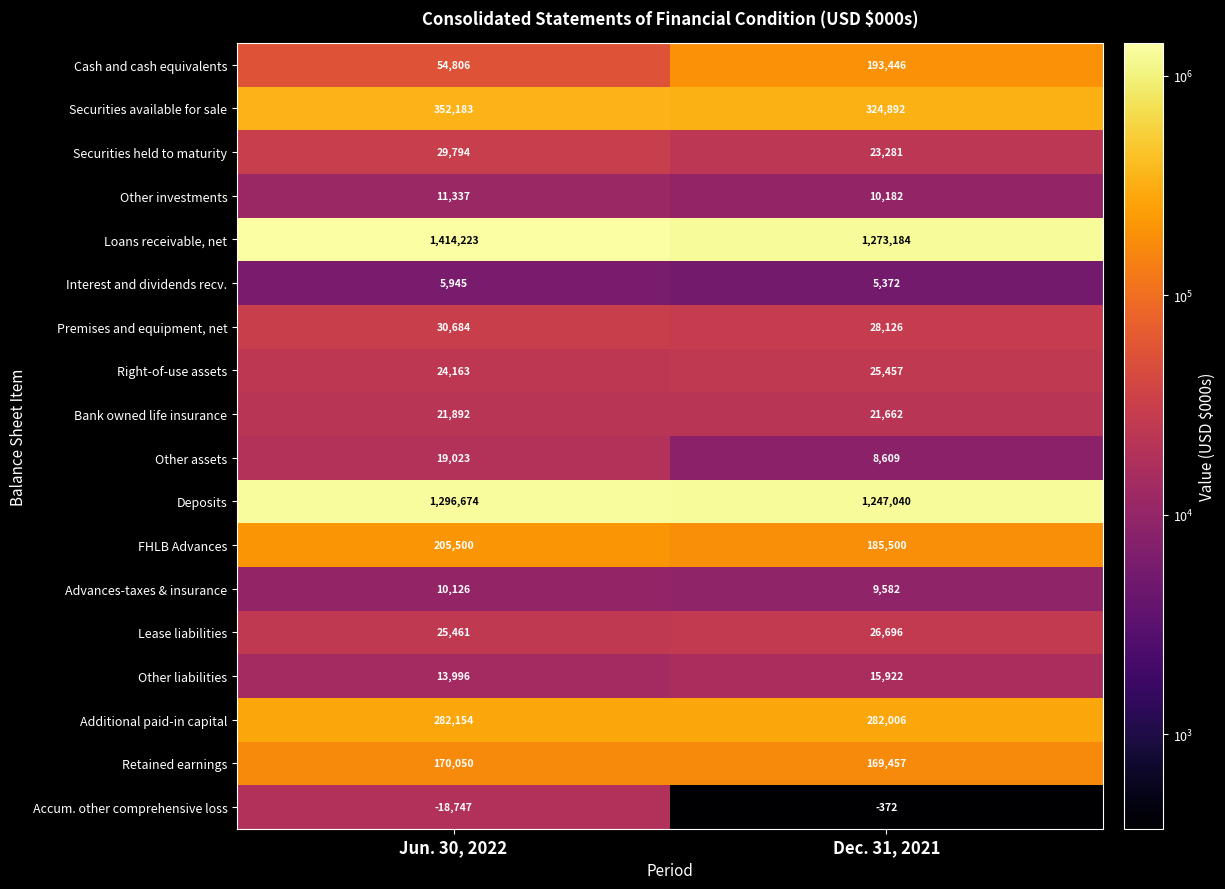

The value of Cash and cash equivalents at Jun. 30, 2022 is 92953. True or false?

False